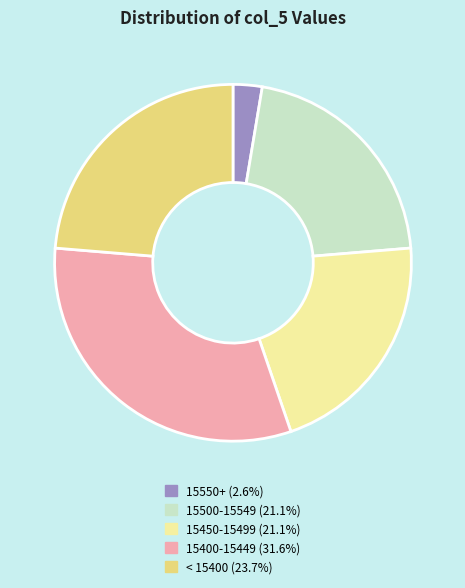

Does any single category account for the majority?

No